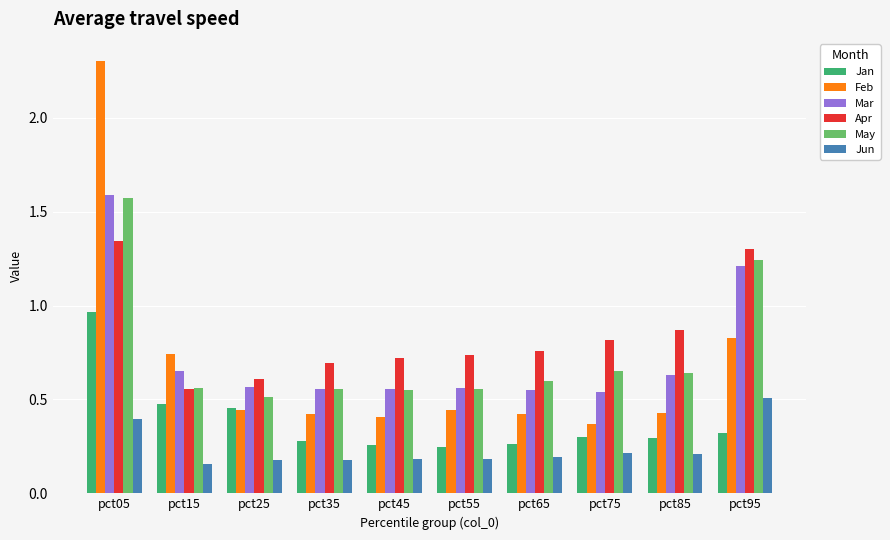

Between pct45 and pct95, which series saw the biggest shift?

May